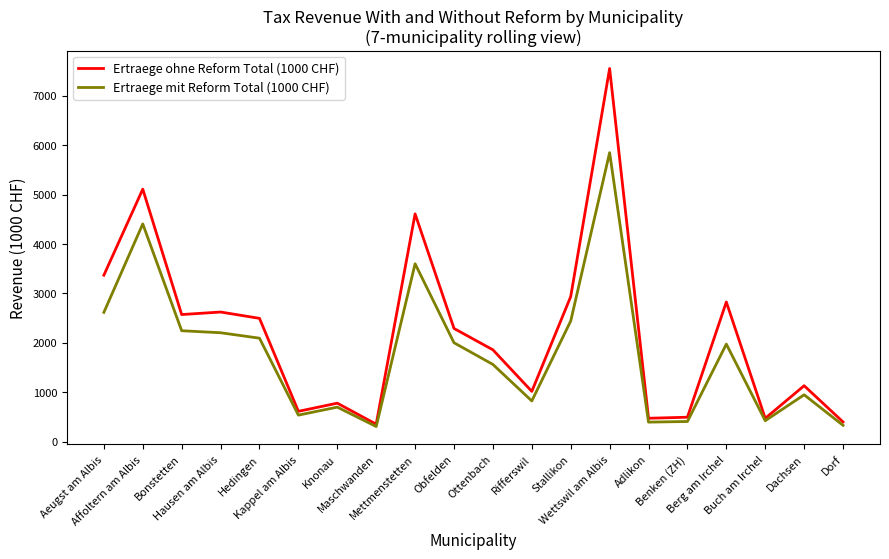

How many distinct data groups are displayed?

2